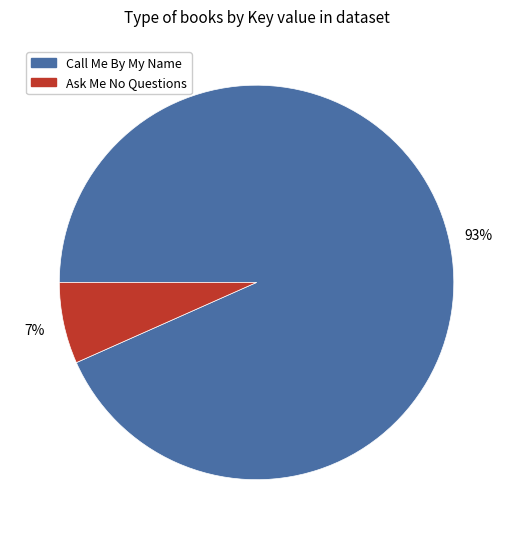

Does Call Me By My Name account for over 50% of the chart?

Yes